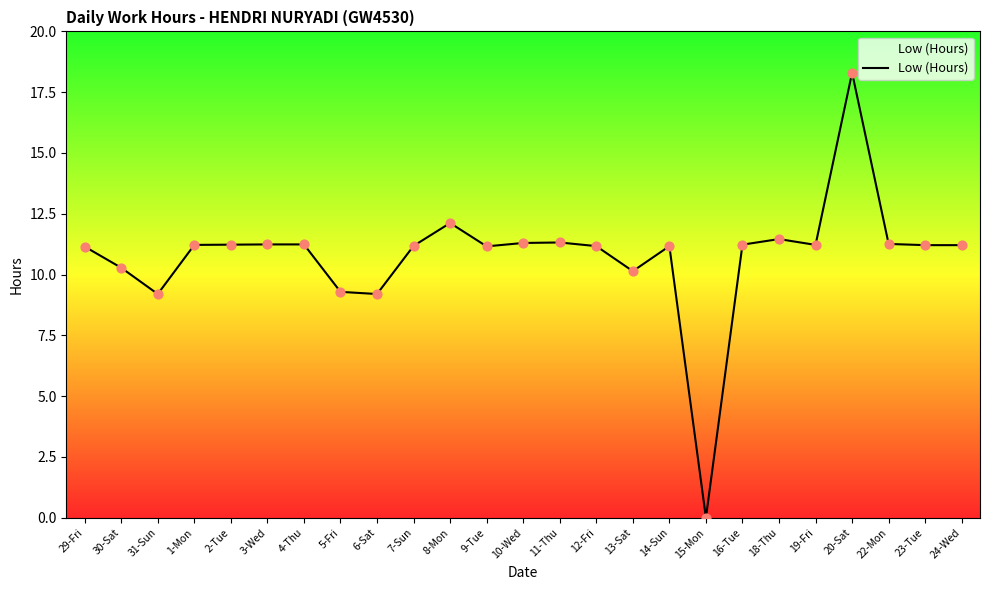

What is the ratio of the value at 30-Sat to the value at 11-Thu?

0.9